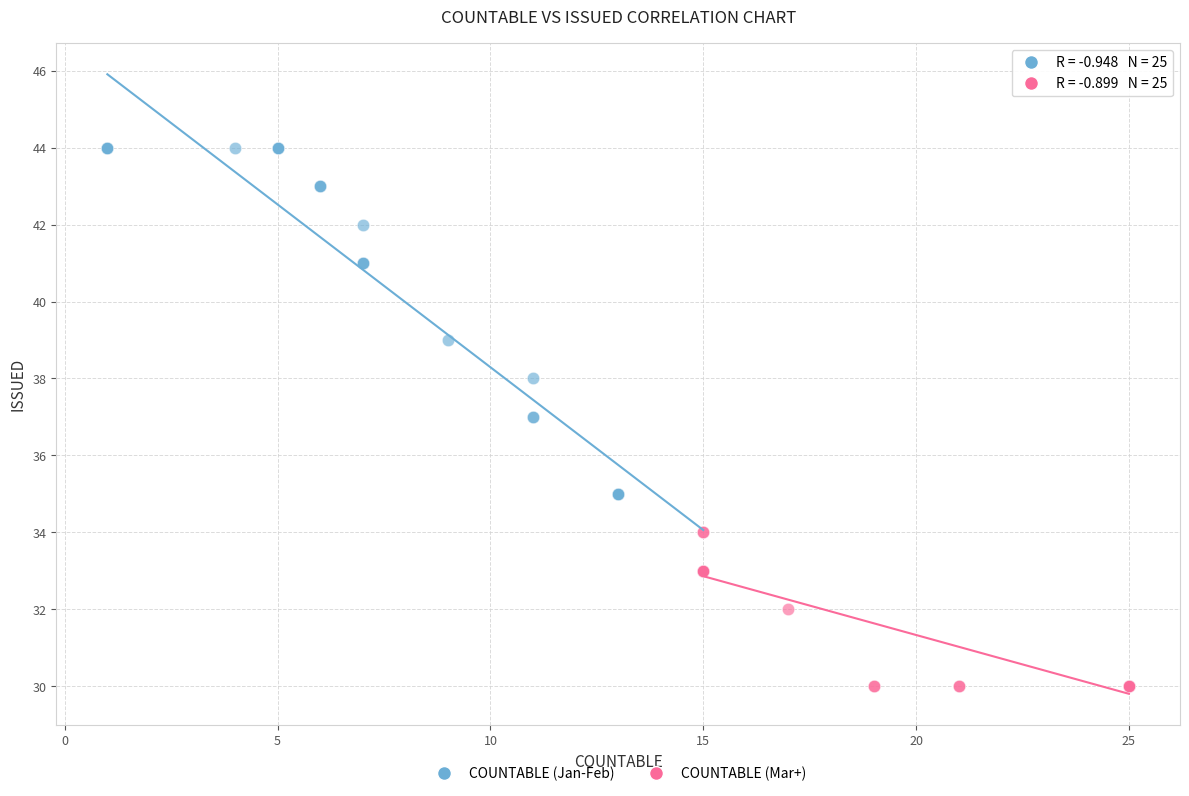

Which series reaches the minimum Y coordinate?

COUNTABLE (Mar+)